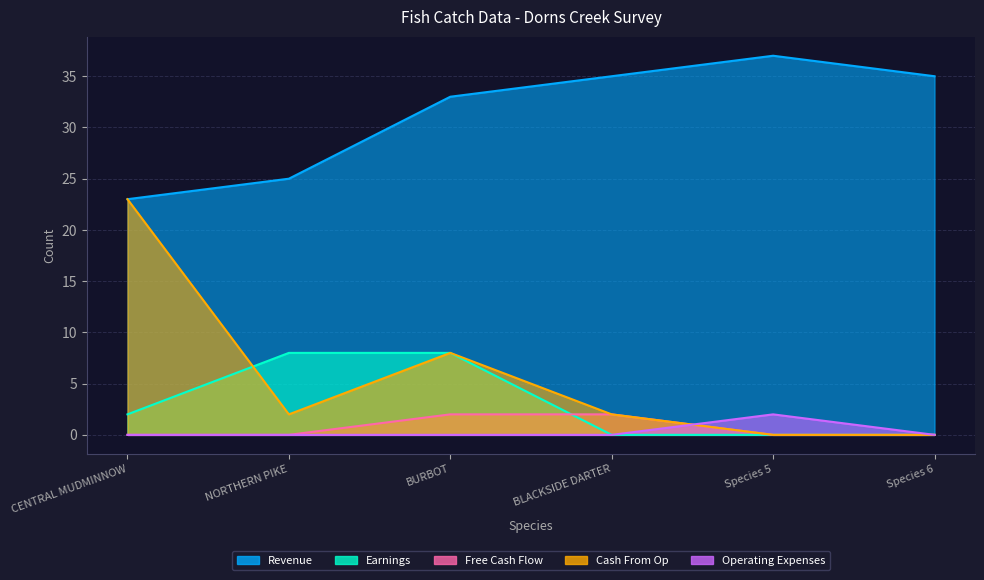

What is the label of the 4th point from the left?

BLACKSIDE DARTER